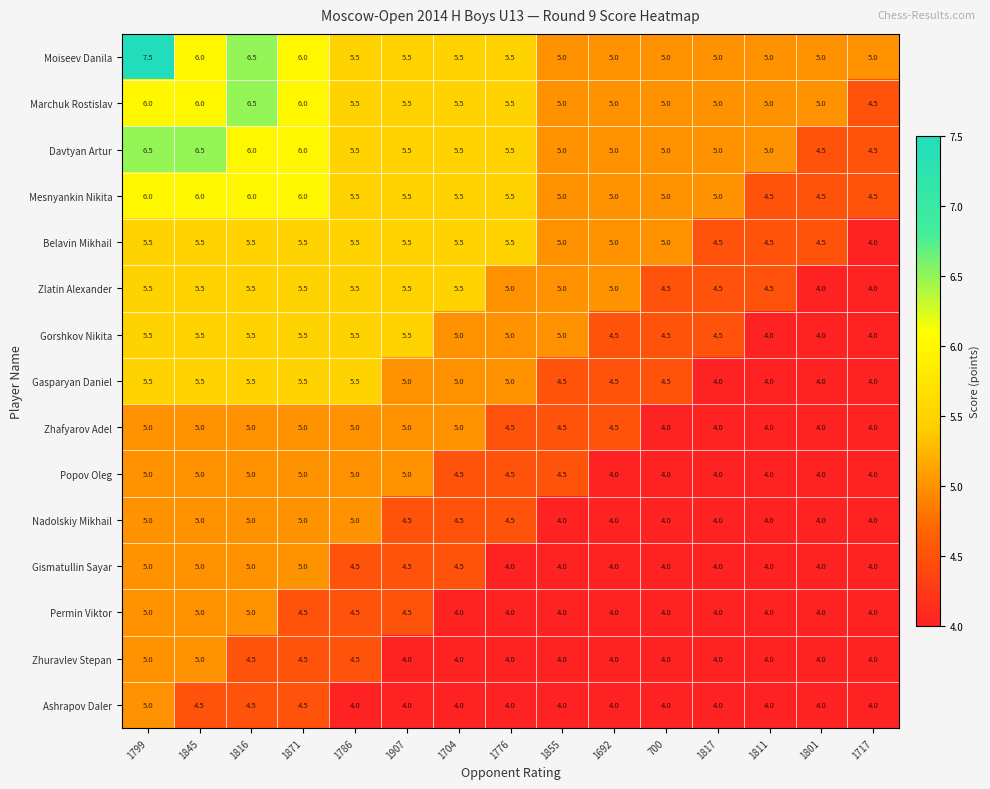

Count the Zhuravlev Stepan values in the range 4 to 5.

15